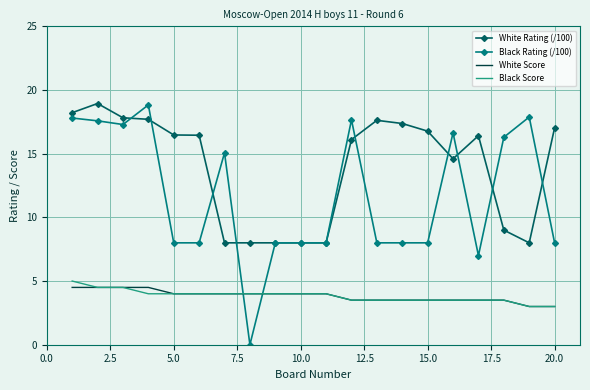

Which series has the largest total across all categories?

White Rating (/100)